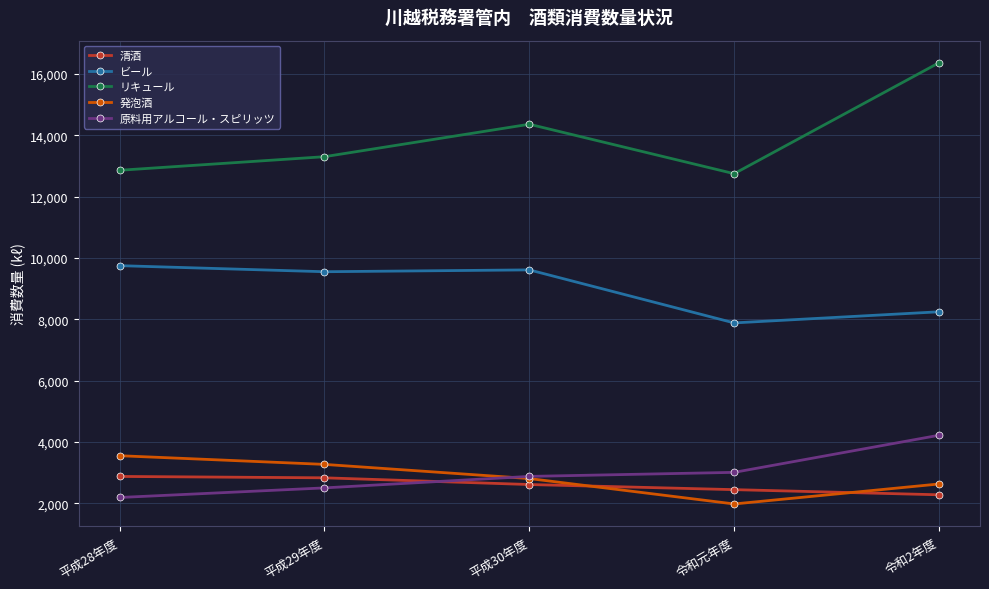

True or false: リキュール has a value of 12752 at 令和元年度.

True